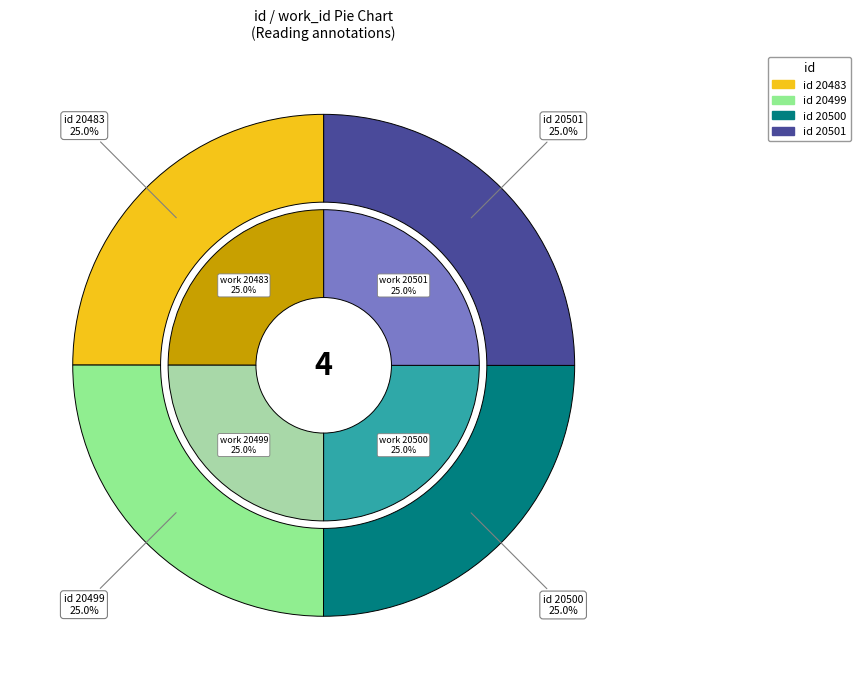

True or false: 20501 accounts for 11% of the total.

False